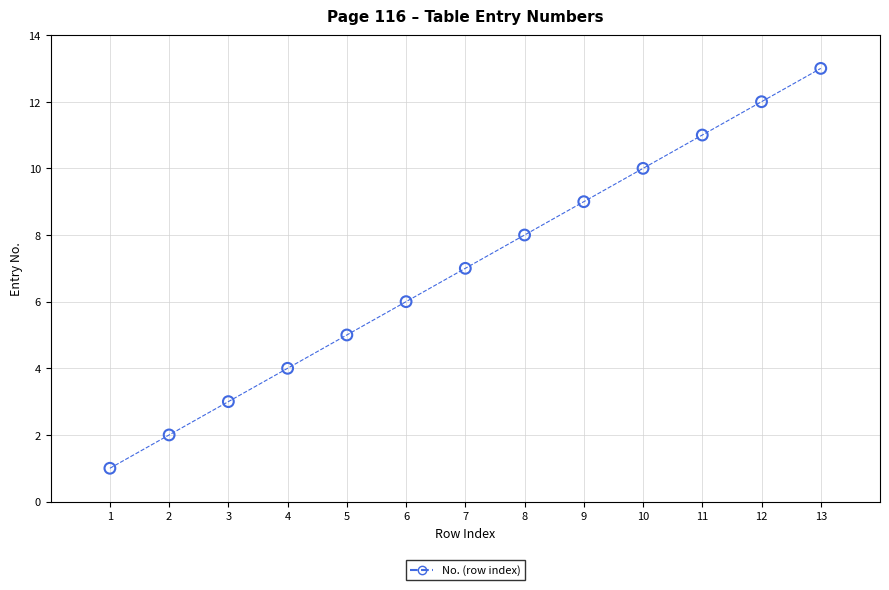

What is the ratio of the value at 5 to the value at 10?

0.5